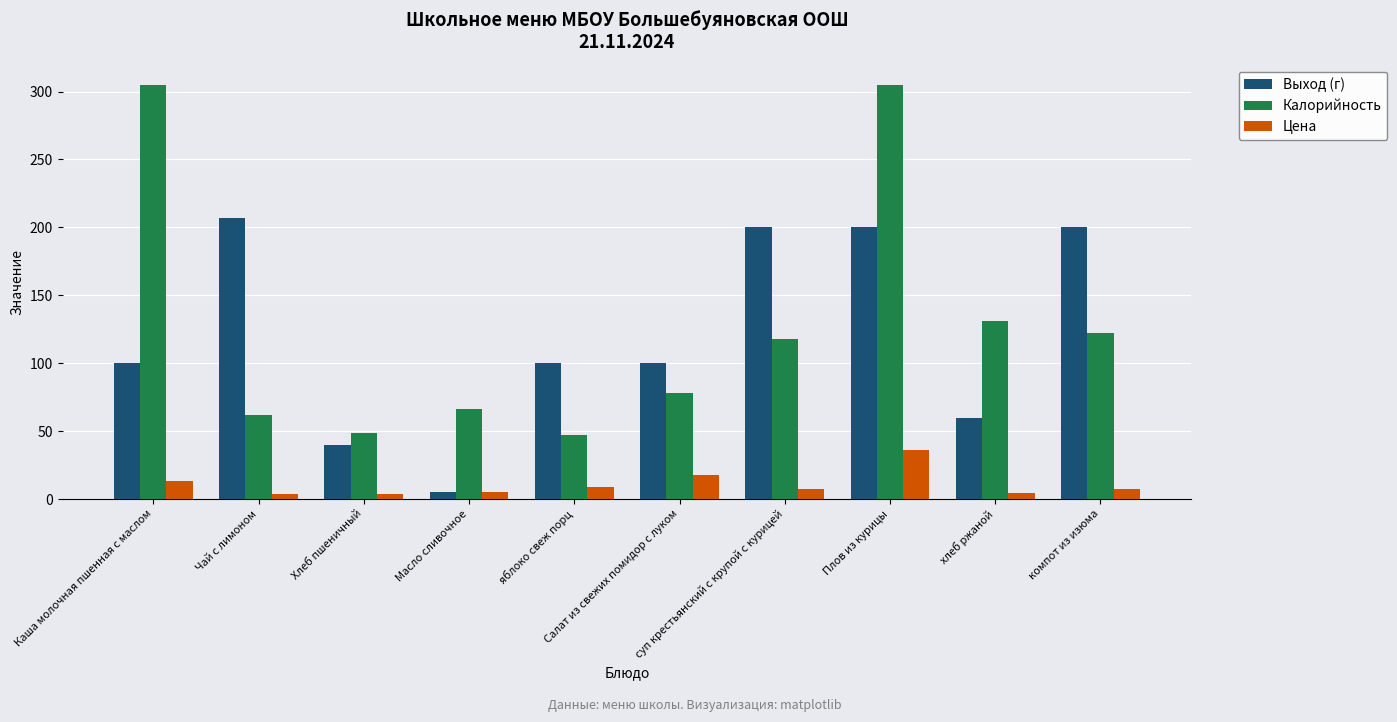

What is the spread (max minus min) of values at Каша молочная пшенная с маслом?

291.5